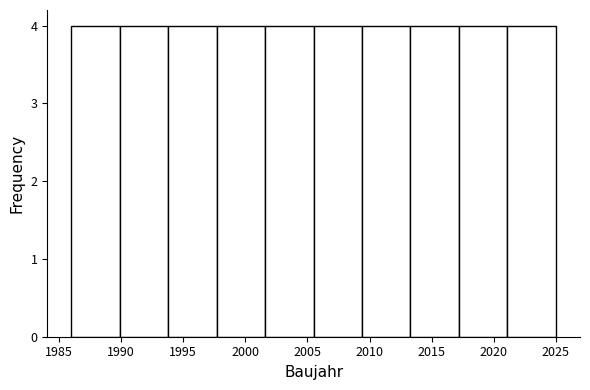

Reading left to right, list every bar in this chart as the range it spans on the x-axis followed by its height. Neither the bar edges nor the heights are printed on the chart, so give them approximately, as read against the axes.

1986.0 to 1989.9: 4
1989.9 to 1993.8: 4
1993.8 to 1997.7: 4
1997.7 to 2001.6: 4
2001.6 to 2005.5: 4
2005.5 to 2009.4: 4
2009.4 to 2013.3: 4
2013.3 to 2017.2: 4
2017.2 to 2021.1: 4
2021.1 to 2025.0: 4